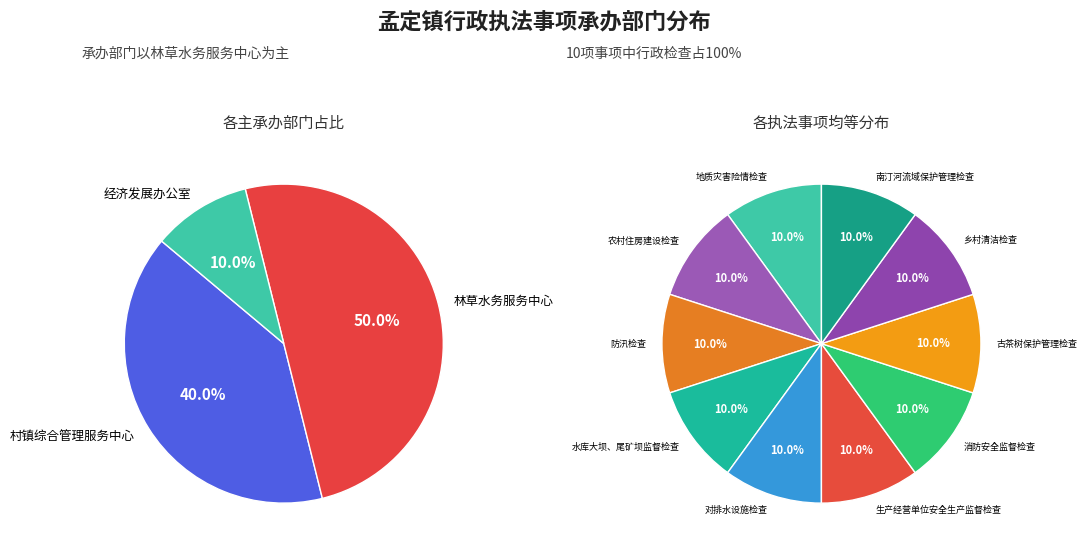

Which category has the smallest portion of the pie?

经济发展办公室